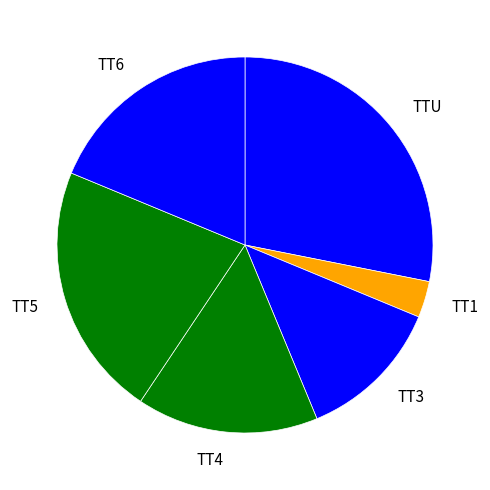

Is it true that TT5 is 12% of the pie?

False